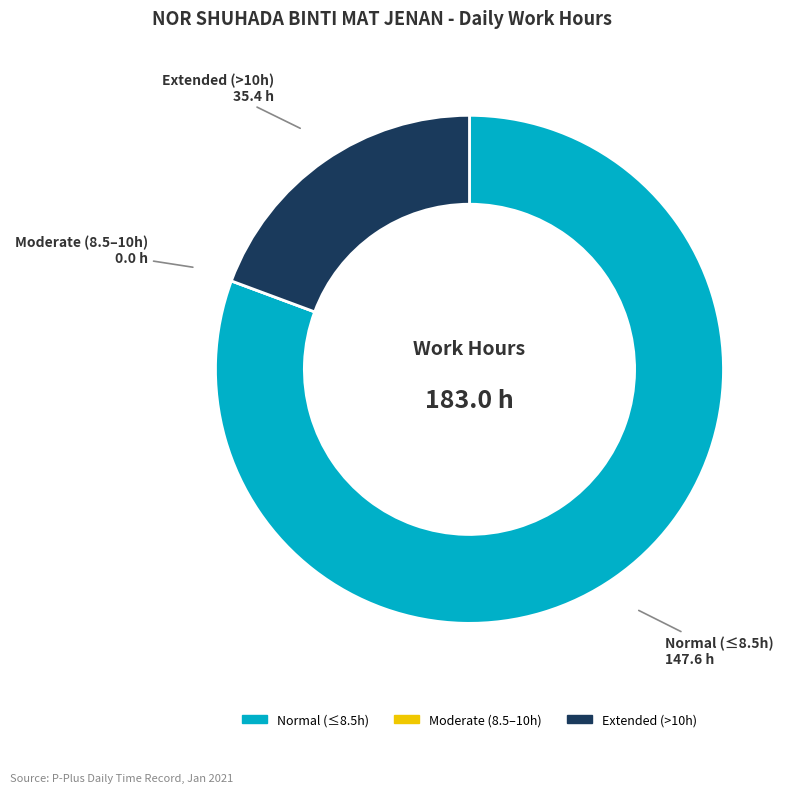

Is the sum of Extended (>10h) and Normal (≤8.5h) greater than half?

Yes